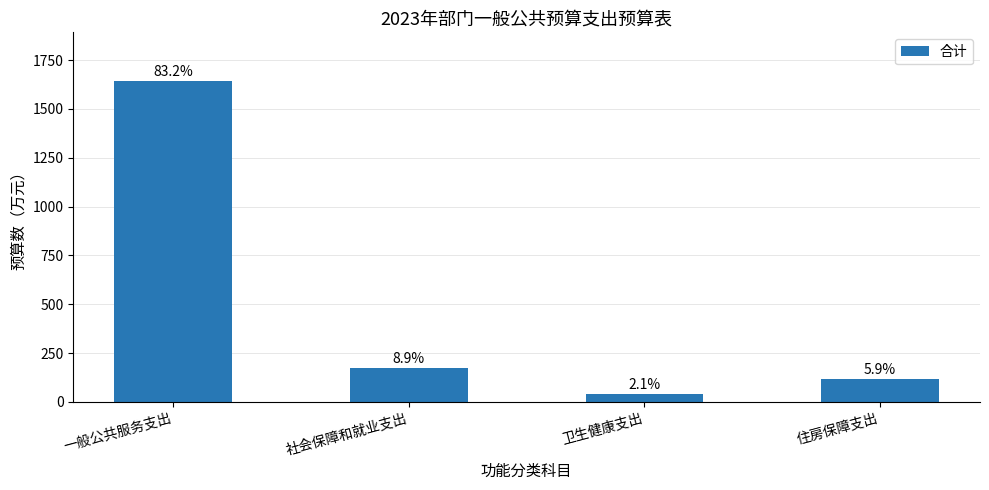

What is the sum of the values at 住房保障支出 and 一般公共服务支出?

1761.3